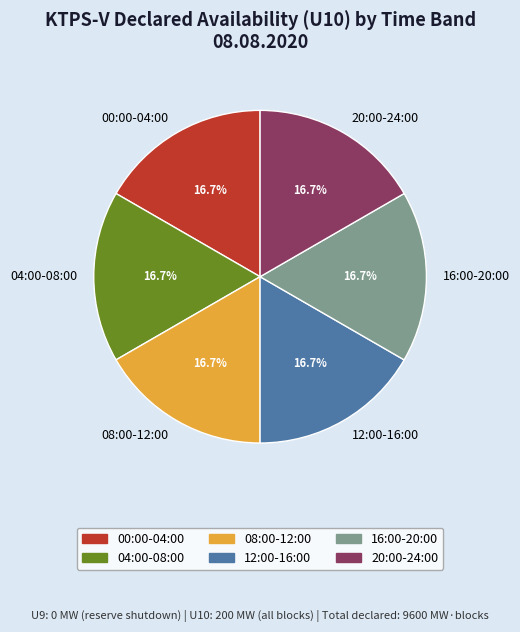

What is the ratio of the value at 20:00-24:00 to the value at 08:00-12:00?

1.0